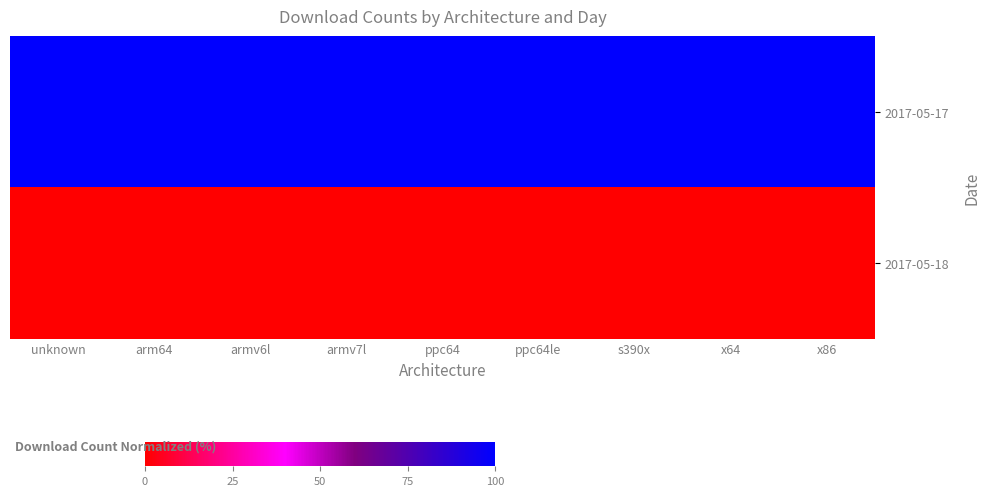

What is the total value across all series at armv7l?

100